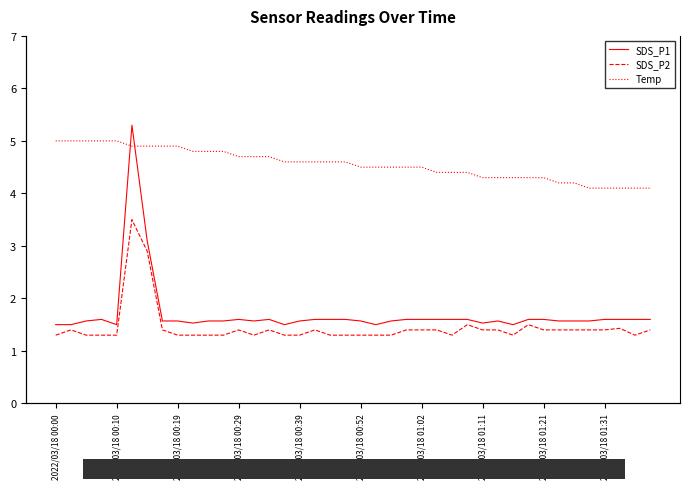

Is the value of SDS_P2 at 37 greater than the value of Temp at 2022/03/18 01:02?

No